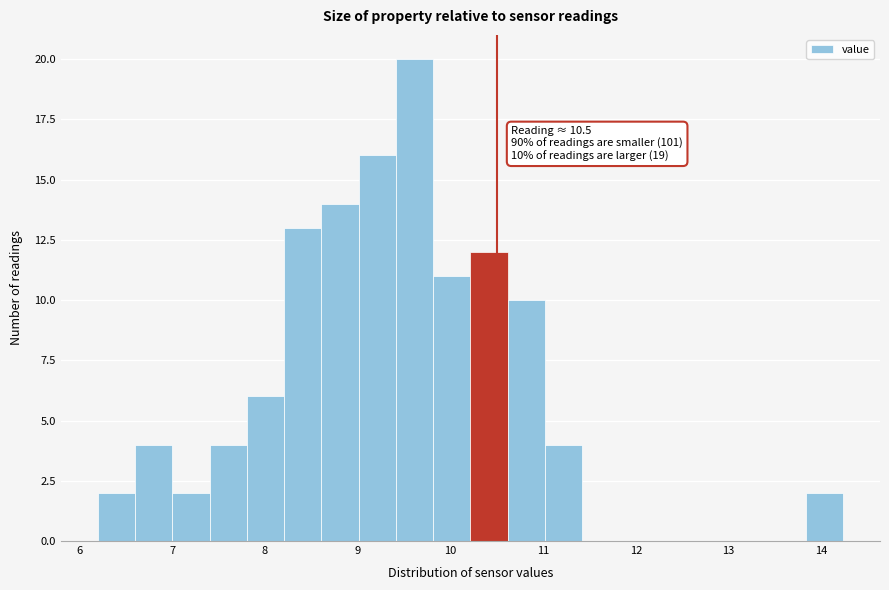

Which range on the x-axis has the tallest bar?

9.4 to 9.8